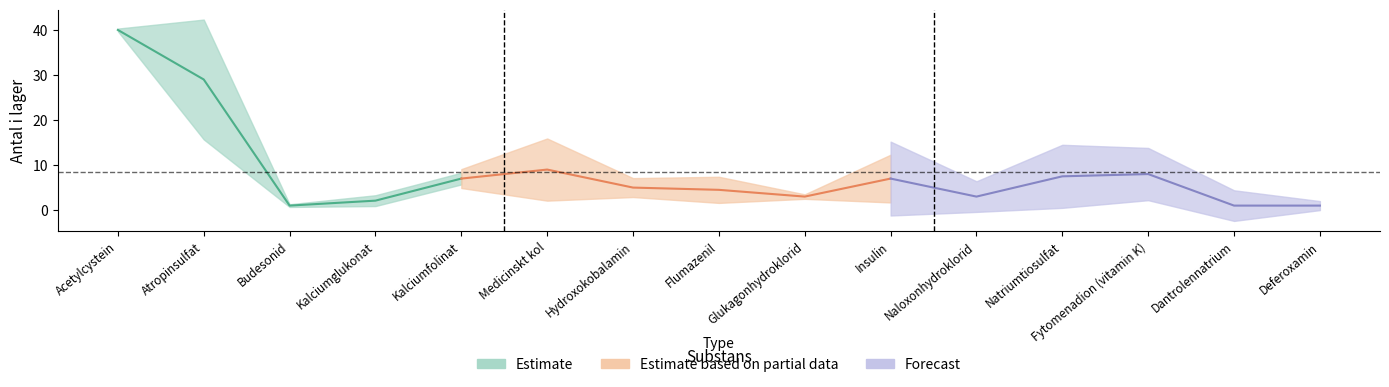

What is the approximate value of rekommenderat_antal at 8?

3.0